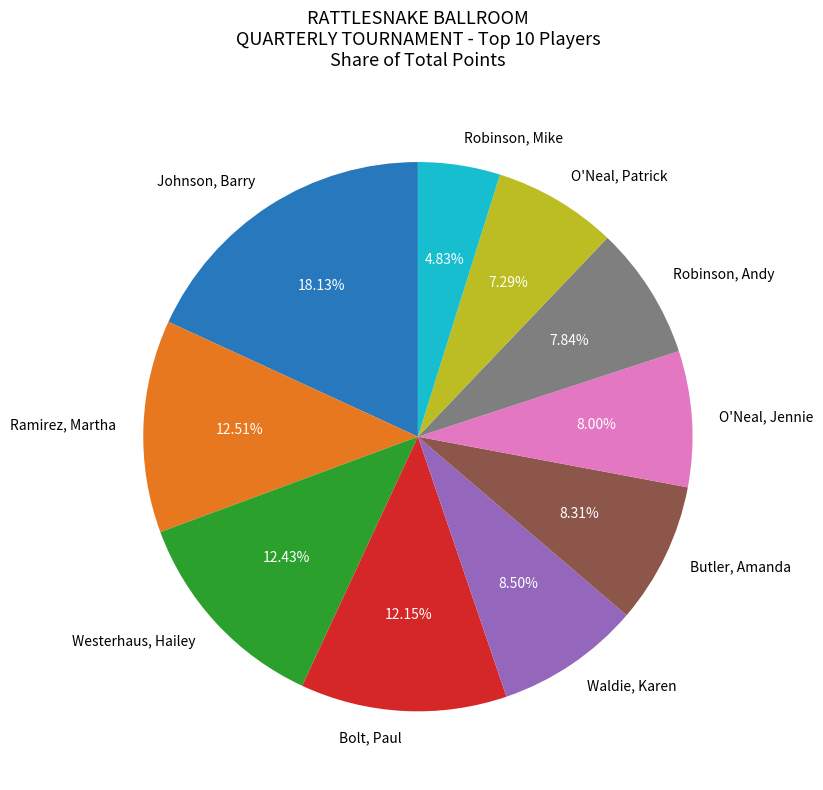

How many segments does this pie chart have?

10